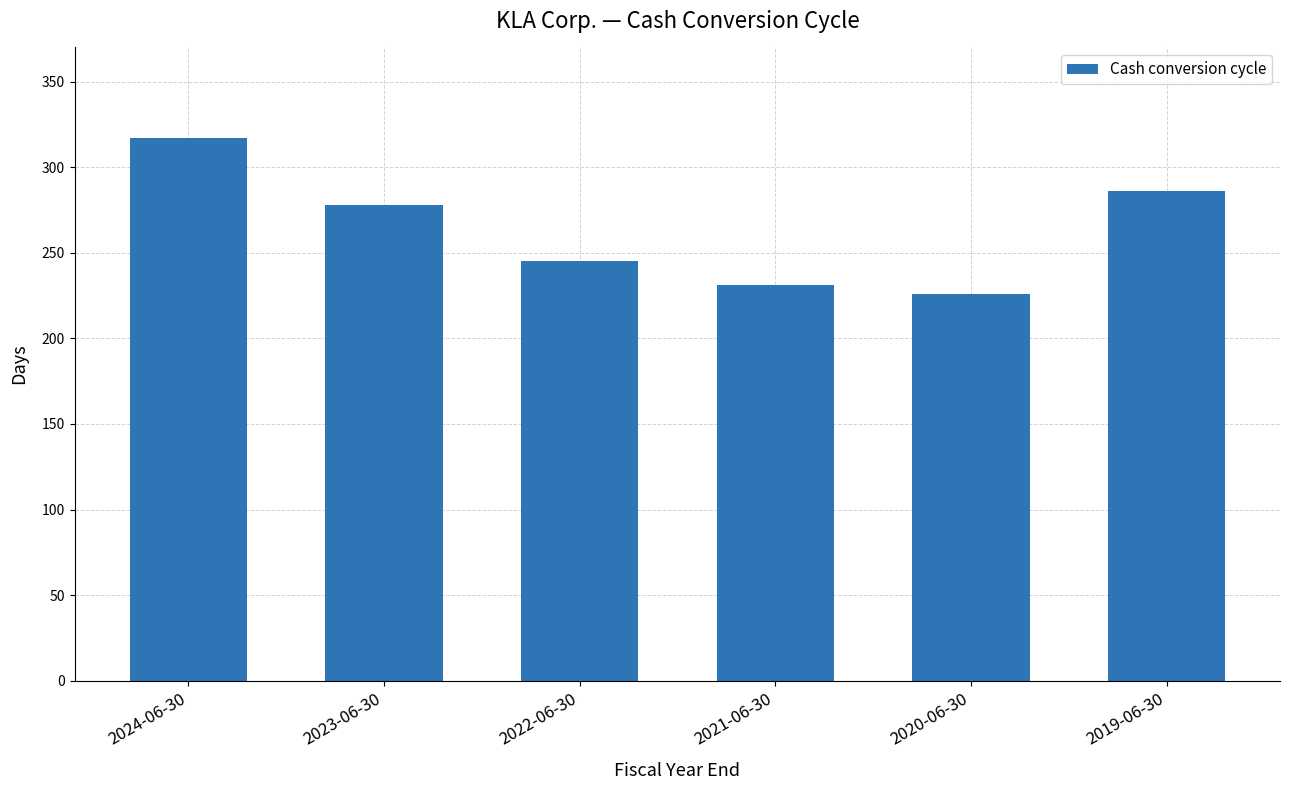

List the labels in order of value, largest first.

2024-06-30, 2019-06-30, 2023-06-30, 2022-06-30, 2021-06-30, 2020-06-30